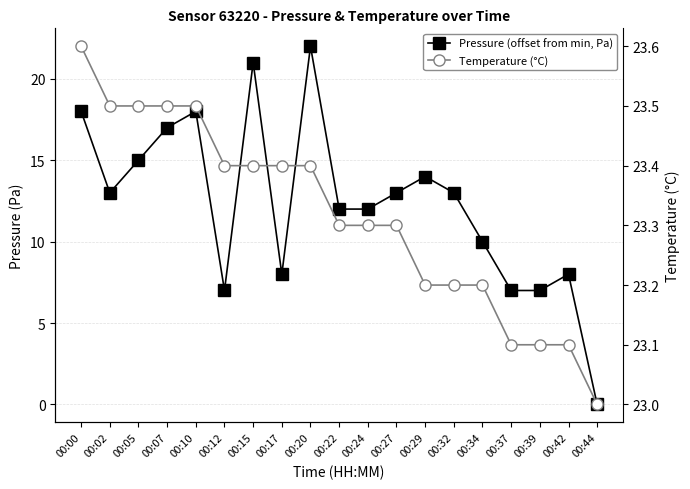

How many values in the Pressure (offset from min, Pa) series are below 13?

9